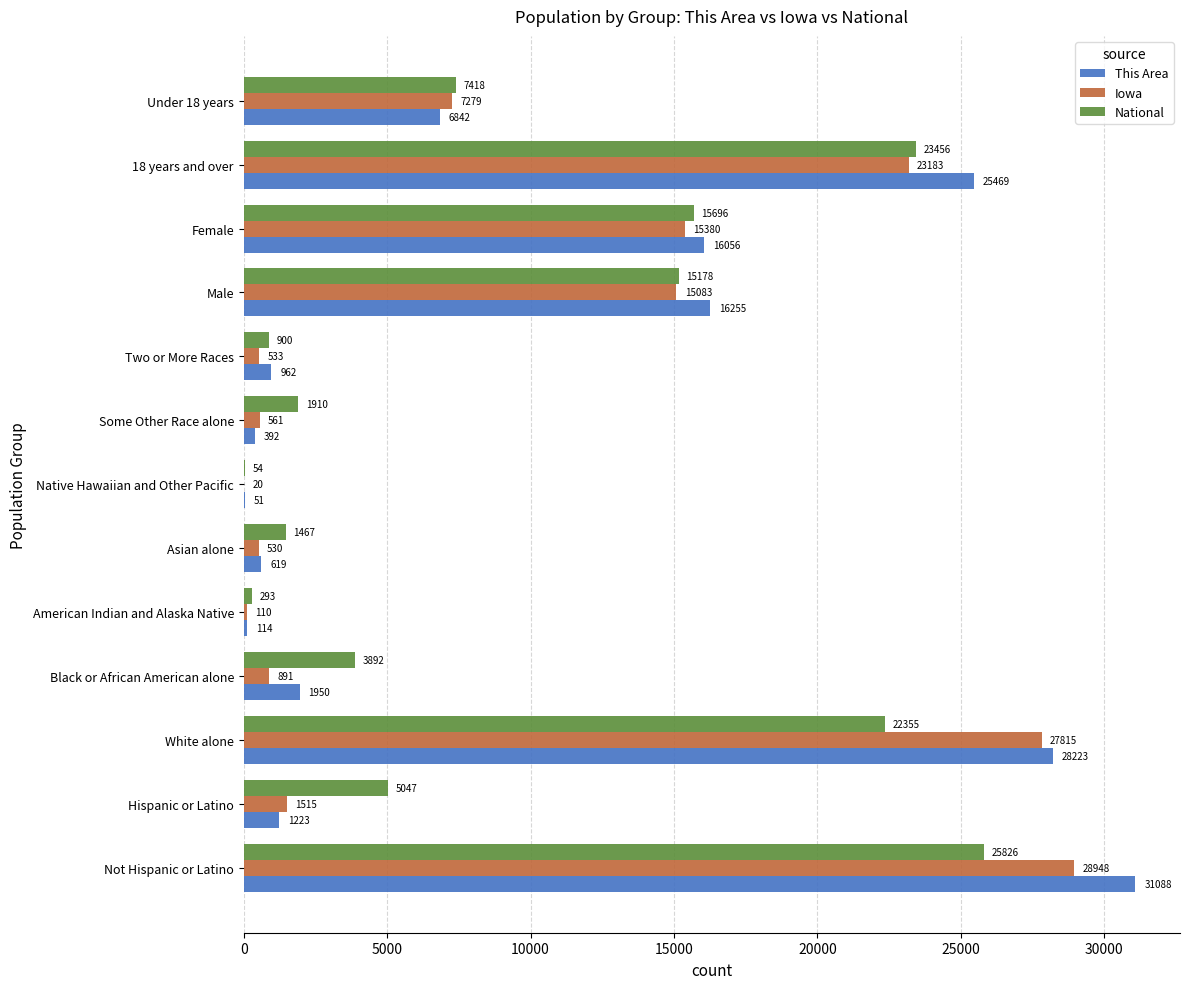

Which series has the largest total across all categories?

This Area